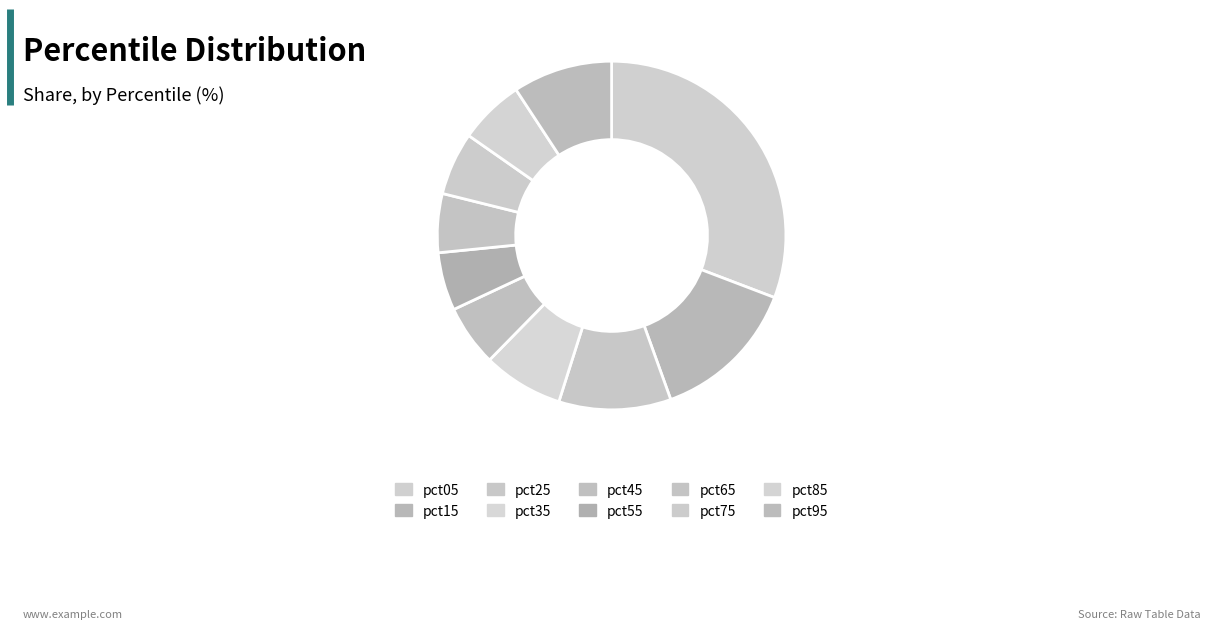

How many segments does this pie chart have?

10